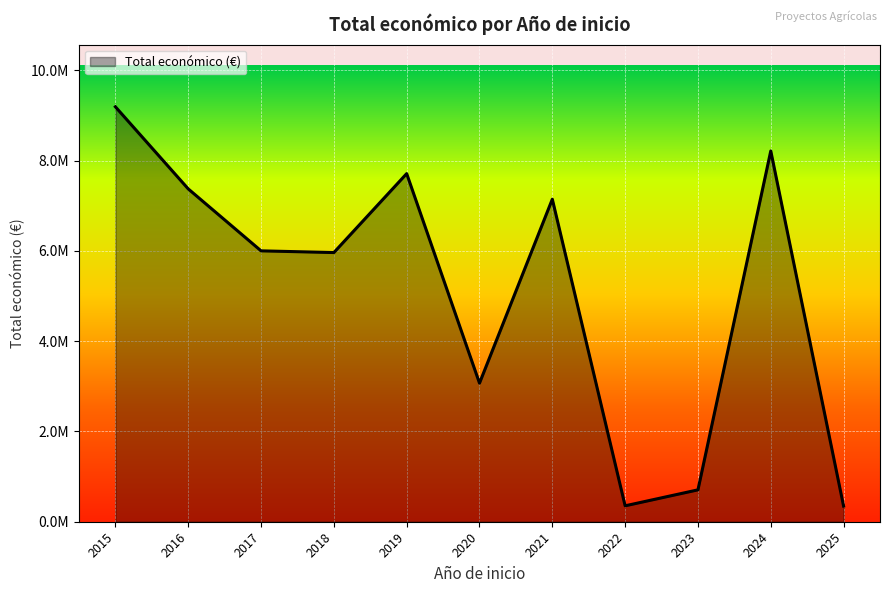

Is it true that the value at 2016 is 2119711?

False